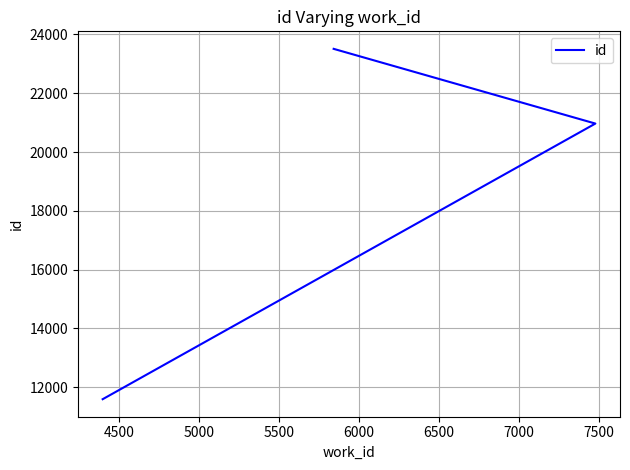

What is the value of the 1st point from the left?

11590